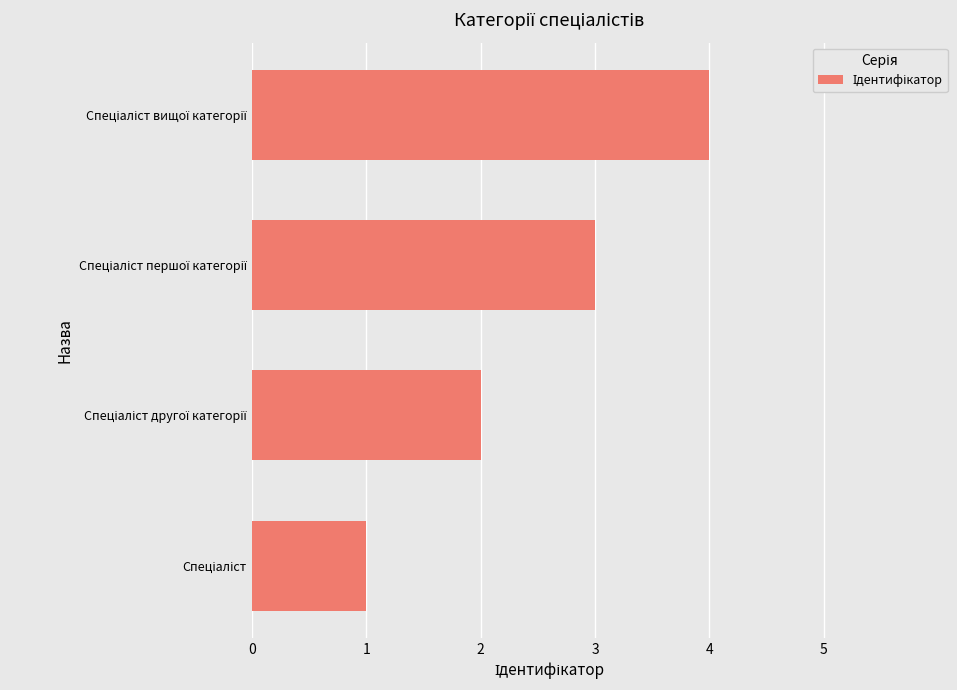

How many series are shown in this chart?

1